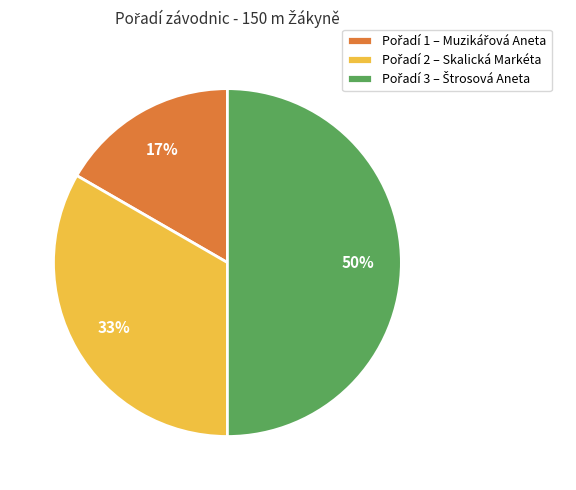

To the nearest percent, what is the average slice percentage?

33%